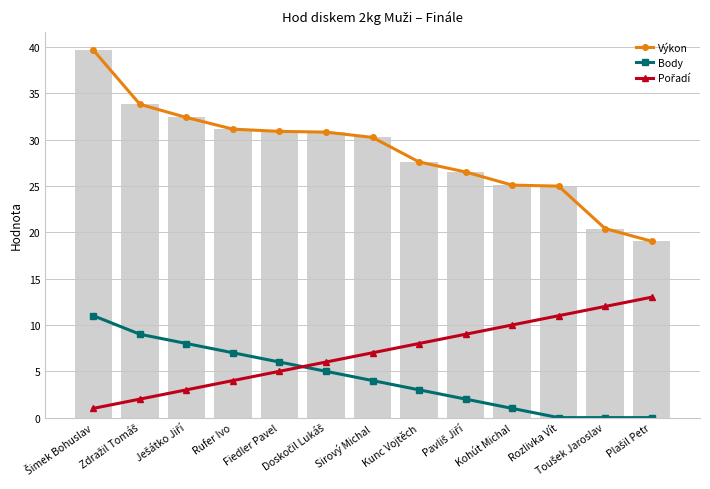

At Plašil Petr, list the series in order from largest to smallest.

Výkon, Pořadí, Body